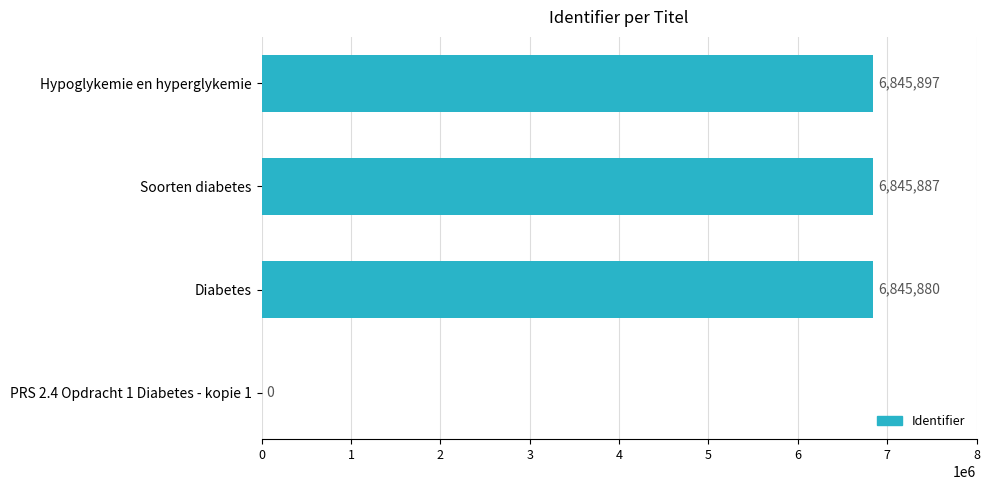

Where is the data nearest to the value 3422948?

Diabetes